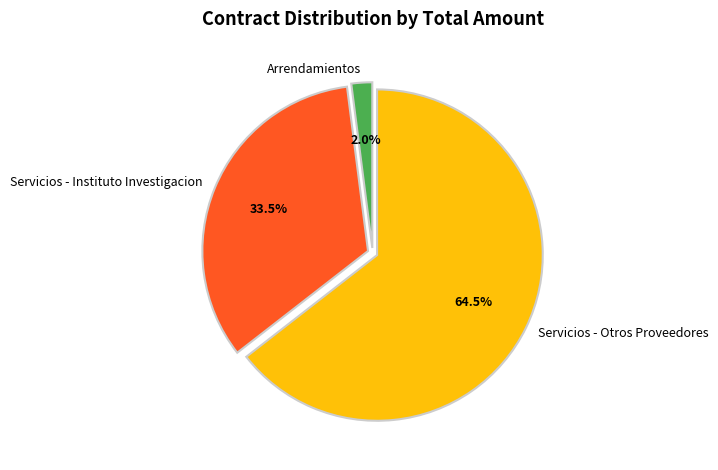

Combined, do Servicios - Otros Proveedores and Servicios - Instituto Investigacion account for over 50%?

Yes